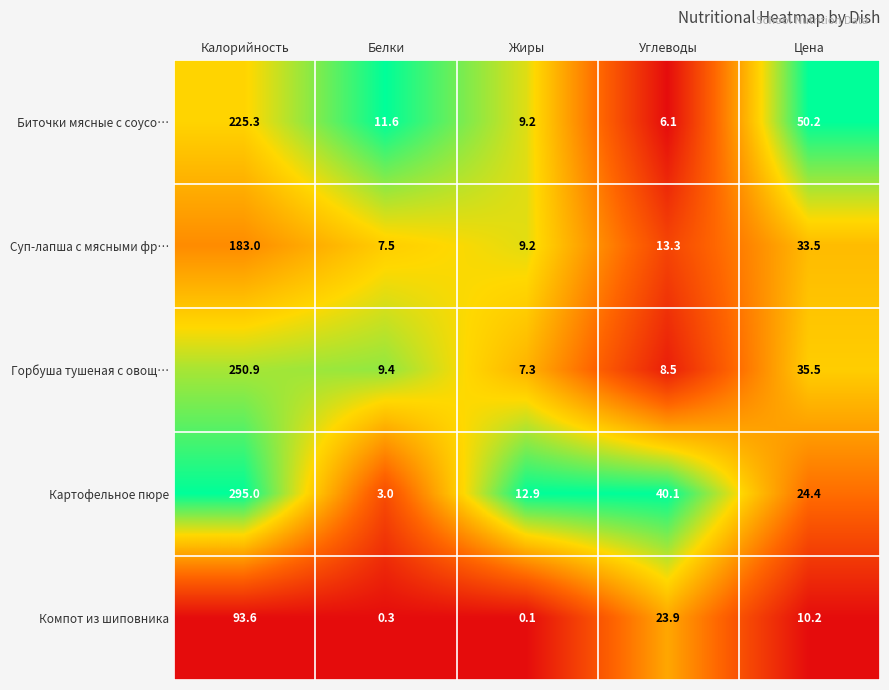

List the series in order of their peak value, highest first.

Картофельное пюре, Горбуша тушеная с овощ…, Биточки мясные с соусо…, Суп-лапша с мясными фр…, Компот из шиповника